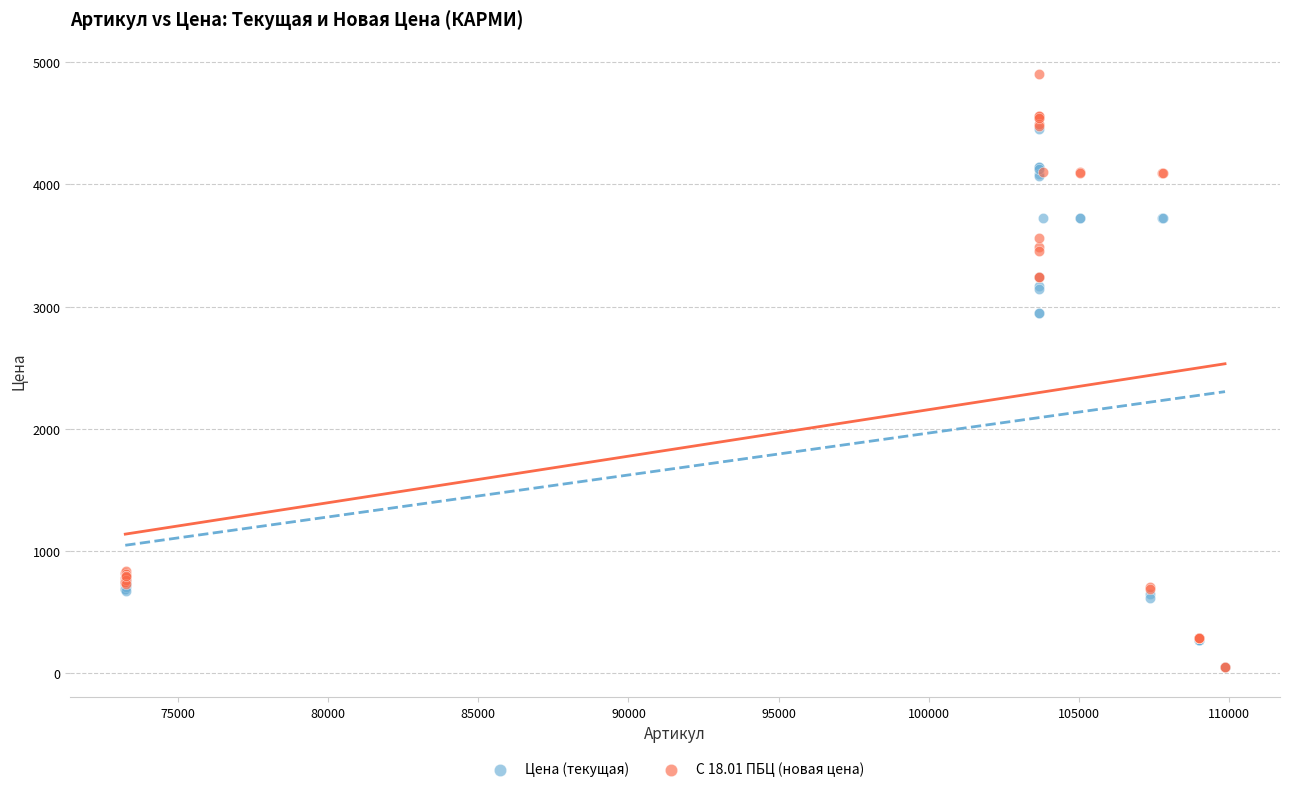

Which series has the widest spread of Y values?

С 18.01 ПБЦ (новая цена)